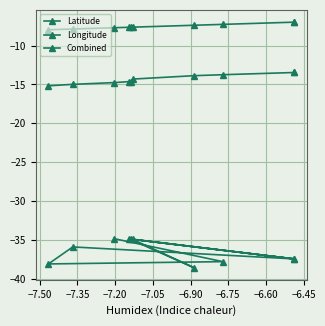

How many lines are shown in the chart?

3